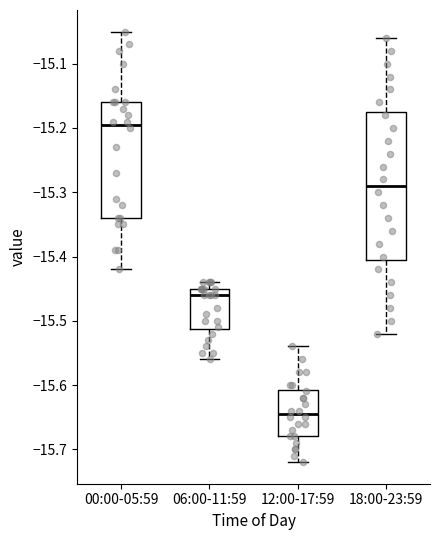

Reading left to right, read every box against the y-axis: the position of its median line, the range the box covers, and the ends of its whiskers. The values are not printed on the chart, so give them approximately, as read against the axis.

00:00-05:59: median -15.19, box -15.34 to -15.16, whiskers -15.42 to -15.05
06:00-11:59: median -15.46, box -15.51 to -15.45, whiskers -15.56 to -15.44
12:00-17:59: median -15.64, box -15.68 to -15.61, whiskers -15.72 to -15.54
18:00-23:59: median -15.29, box -15.40 to -15.17, whiskers -15.52 to -15.06